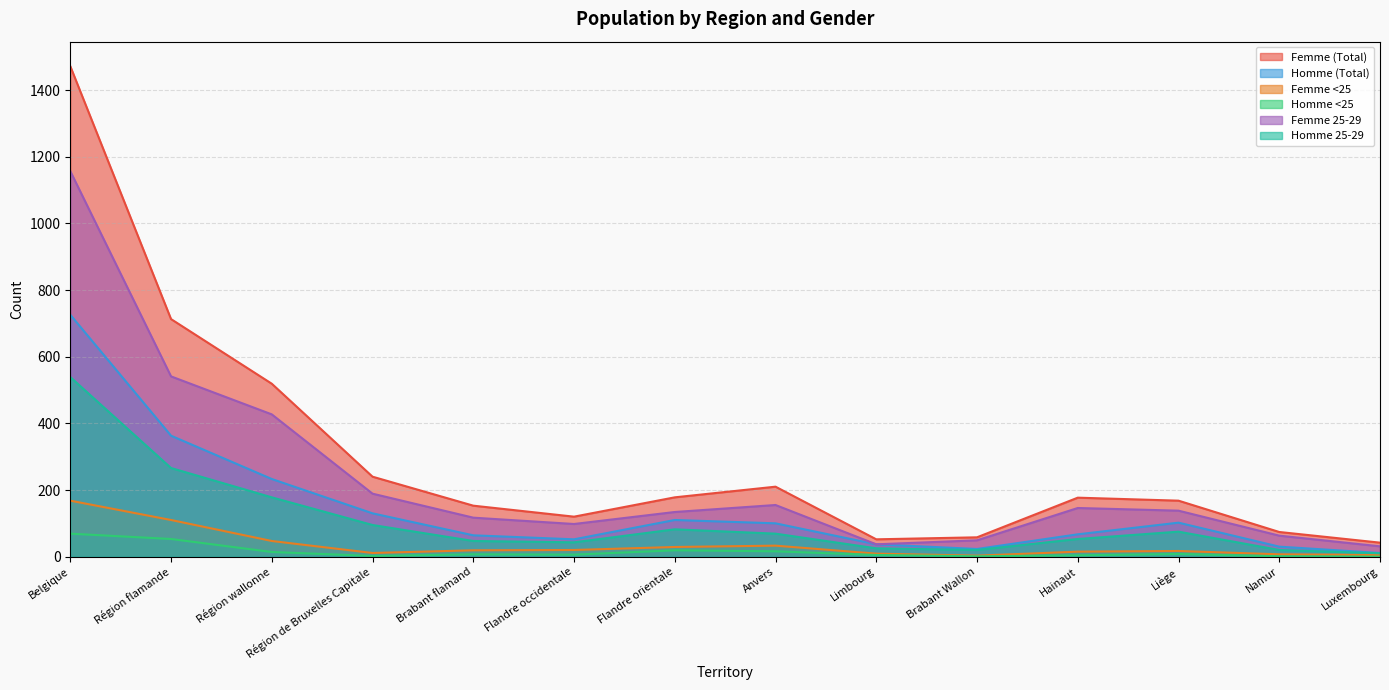

How many interior local valleys does the Femme 25-29 series have?

2